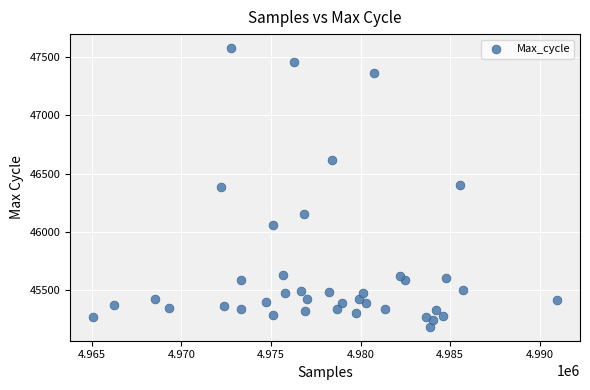

What is the range of X values (max minus min)?

25867